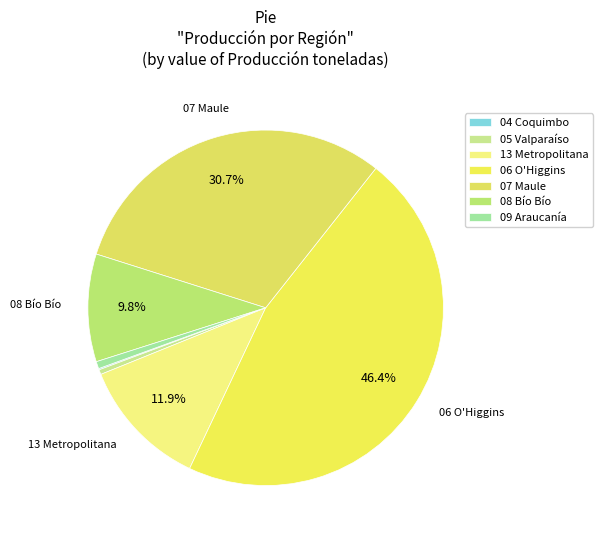

Combined, what portion of the pie is 08 Bío Bío and 09 Araucanía?

10.4%